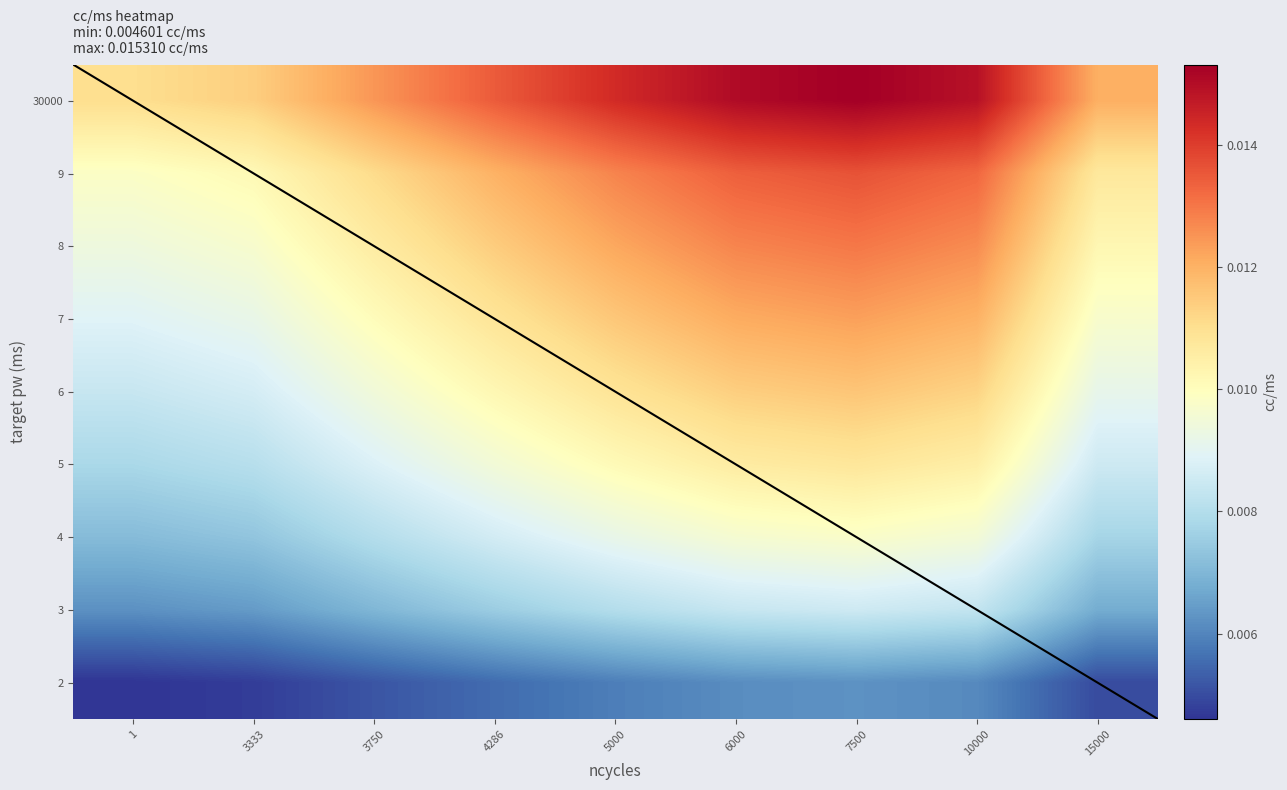

Reading right to left, extract all data points from this chart.

30000: 15000=0.0	10000=0.0	7500=0.0	6000=0.0	5000=0.0	4286=0.0	3750=0.0	3333=0.0	1=0.0
9: 15000=0.0	10000=0.0	7500=0.0	6000=0.0	5000=0.0	4286=0.0	3750=0.0	3333=0.0	1=0.0
8: 15000=0.0	10000=0.0	7500=0.0	6000=0.0	5000=0.0	4286=0.0	3750=0.0	3333=0.0	1=0.0
7: 15000=0.0	10000=0.0	7500=0.0	6000=0.0	5000=0.0	4286=0.0	3750=0.0	3333=0.0	1=0.0
6: 15000=0.0	10000=0.0	7500=0.0	6000=0.0	5000=0.0	4286=0.0	3750=0.0	3333=0.0	1=0.0
5: 15000=0.0	10000=0.0	7500=0.0	6000=0.0	5000=0.0	4286=0.0	3750=0.0	3333=0.0	1=0.0
4: 15000=0.0	10000=0.0	7500=0.0	6000=0.0	5000=0.0	4286=0.0	3750=0.0	3333=0.0	1=0.0
3: 15000=0.0	10000=0.0	7500=0.0	6000=0.0	5000=0.0	4286=0.0	3750=0.0	3333=0.0	1=0.0
2: 15000=0.0	10000=0.0	7500=0.0	6000=0.0	5000=0.0	4286=0.0	3750=0.0	3333=0.0	1=0.0